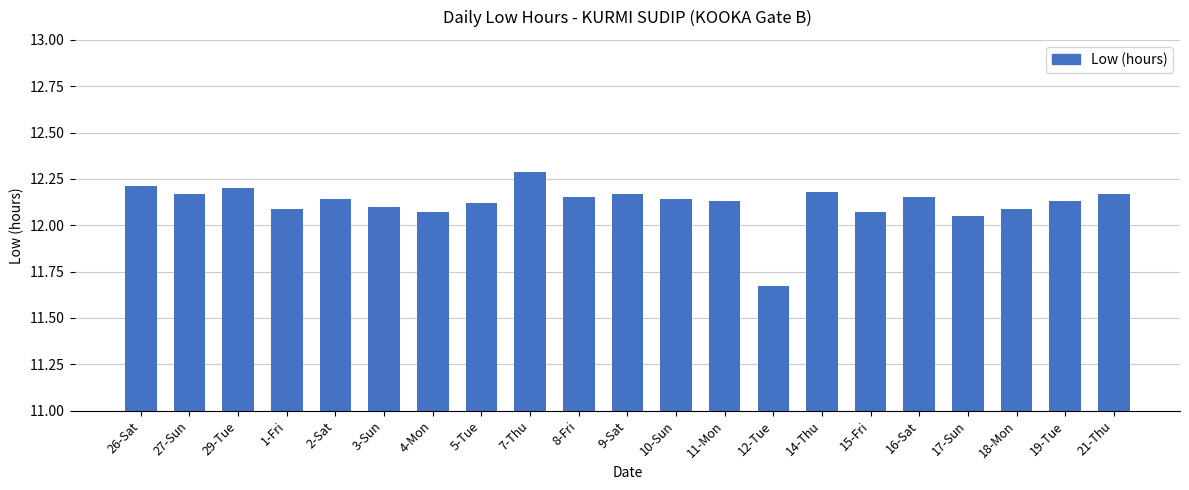

The value at 9-Sat is 18.7. True or false?

False